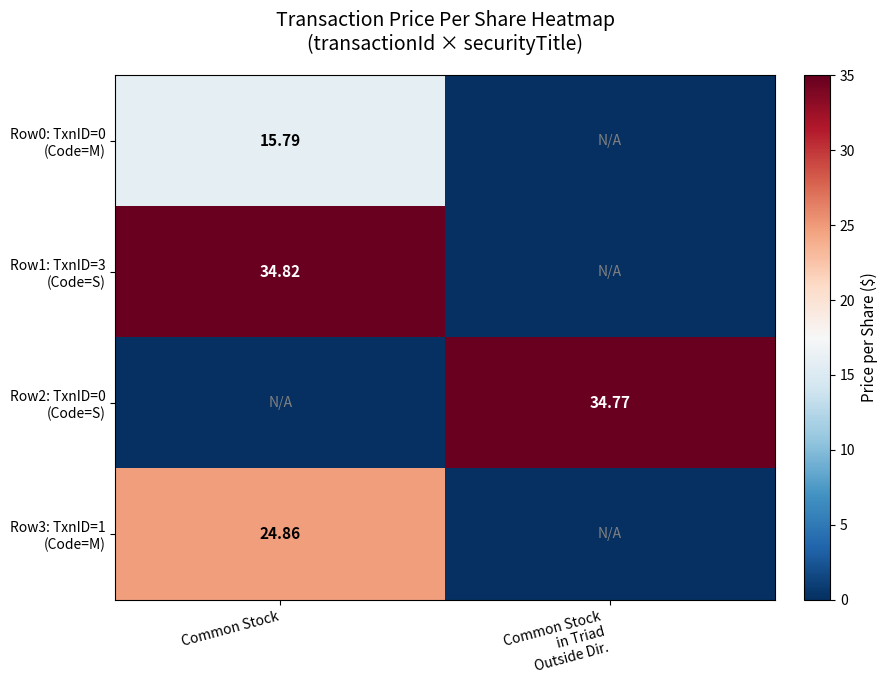

What is the sum of the Row0: TxnID=0 (Code=M) values at Common Stock in Triad Outside Dir. and Common Stock?

15.8